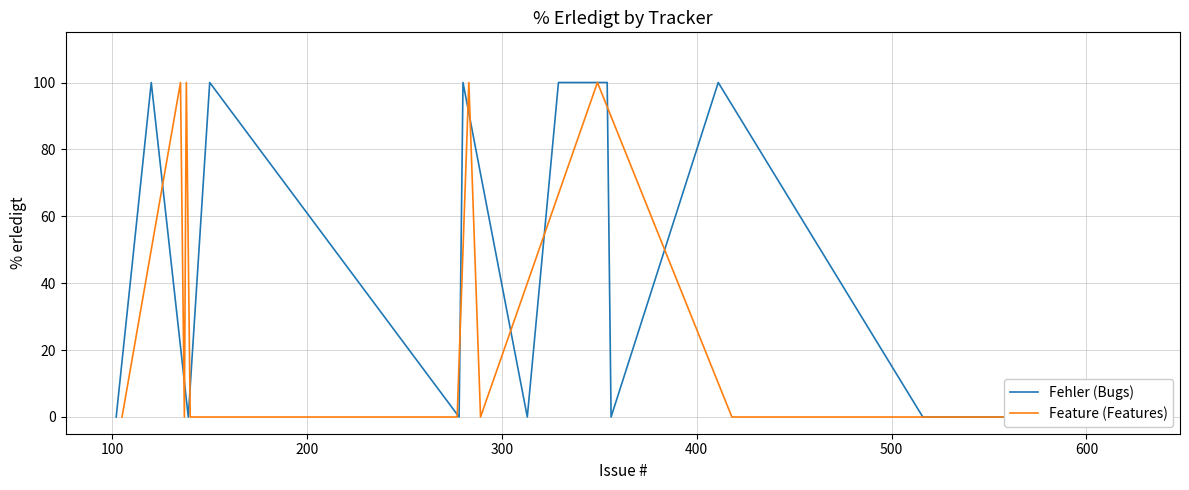

Which series has the largest total across all categories?

Fehler